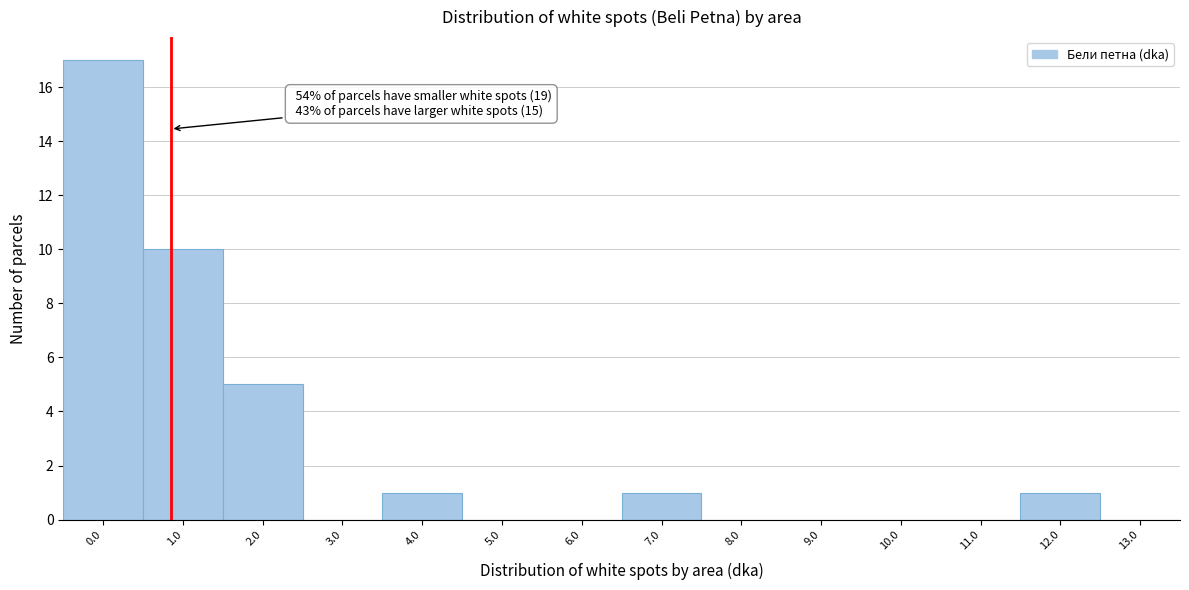

Reading right to left, extract all data points from this chart.

13.0=0	12.0=1	11.0=0	10.0=0	9.0=0	8.0=0	7.0=1	6.0=0	5.0=0	4.0=1	3.0=0	2.0=5	1.0=10	0.0=17